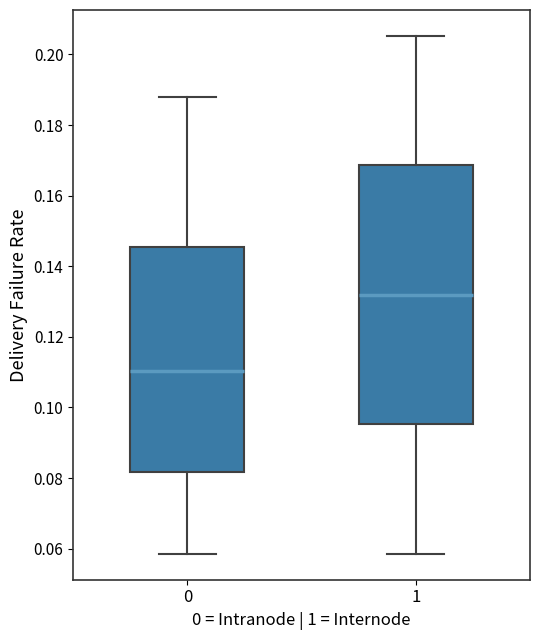

Where does the lower whisker of the box at x = 0 end on the y-axis? The values are not printed on the chart, so give them approximately, as read against the axis.

0.058